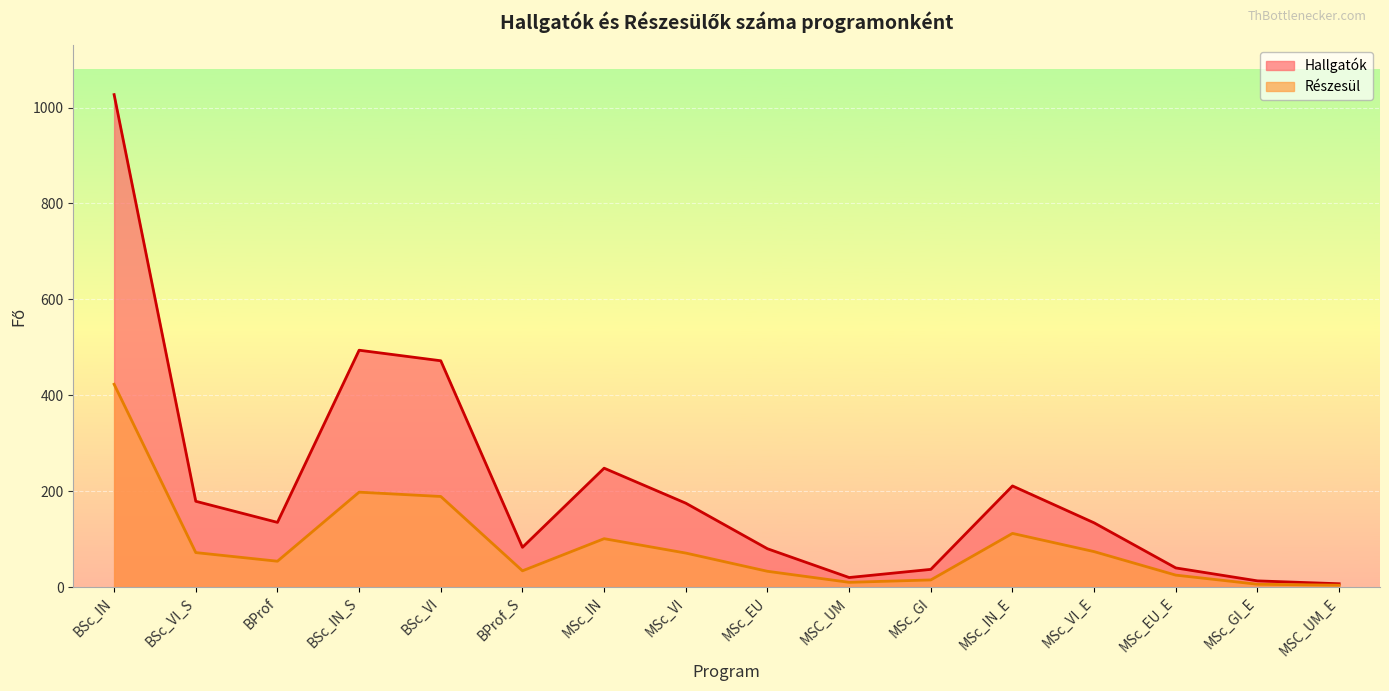

How many lines are shown in the chart?

2